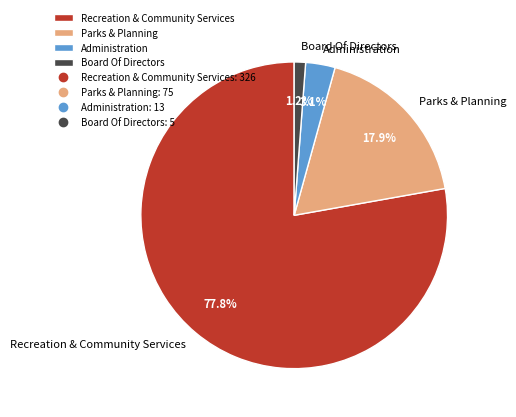

How many slices are in this pie chart?

4